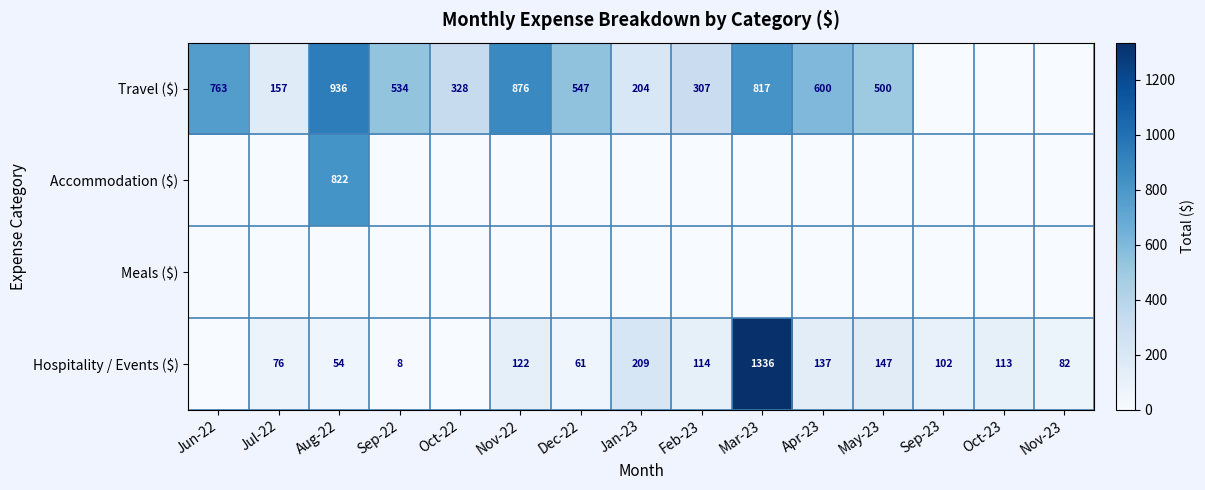

At which category does the chart reach its minimum across all series?

Sep-23